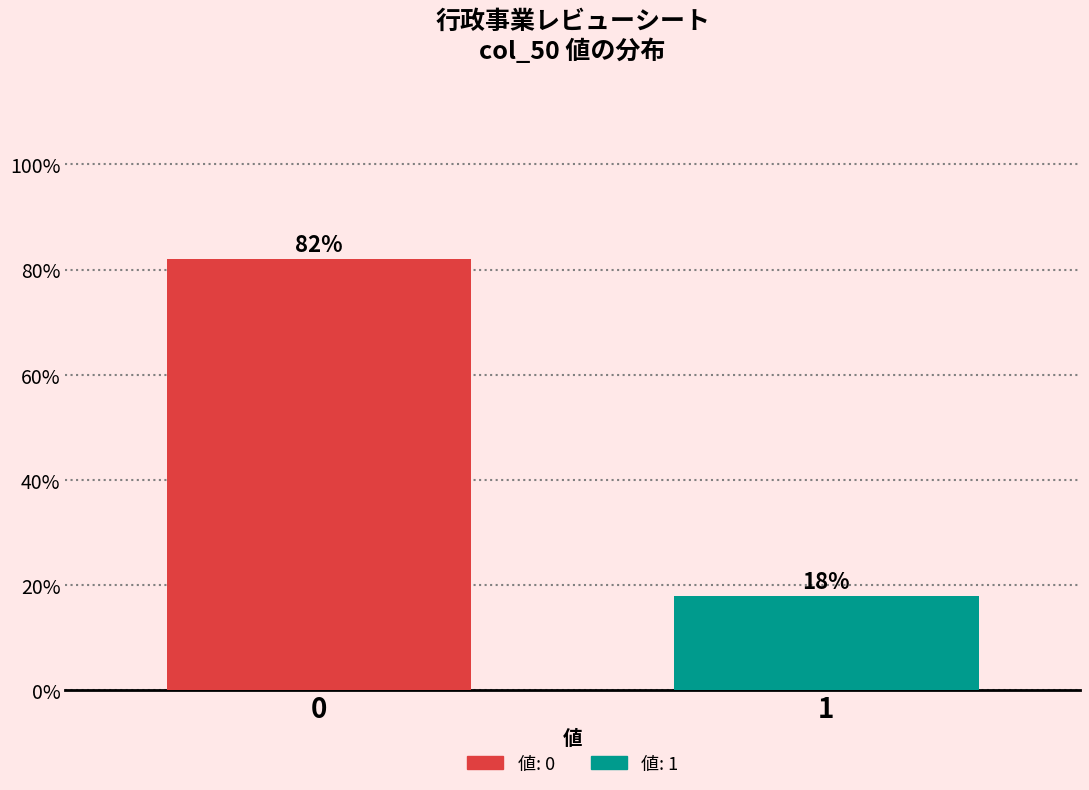

Reading left to right, list all the values displayed in this chart.

82	18